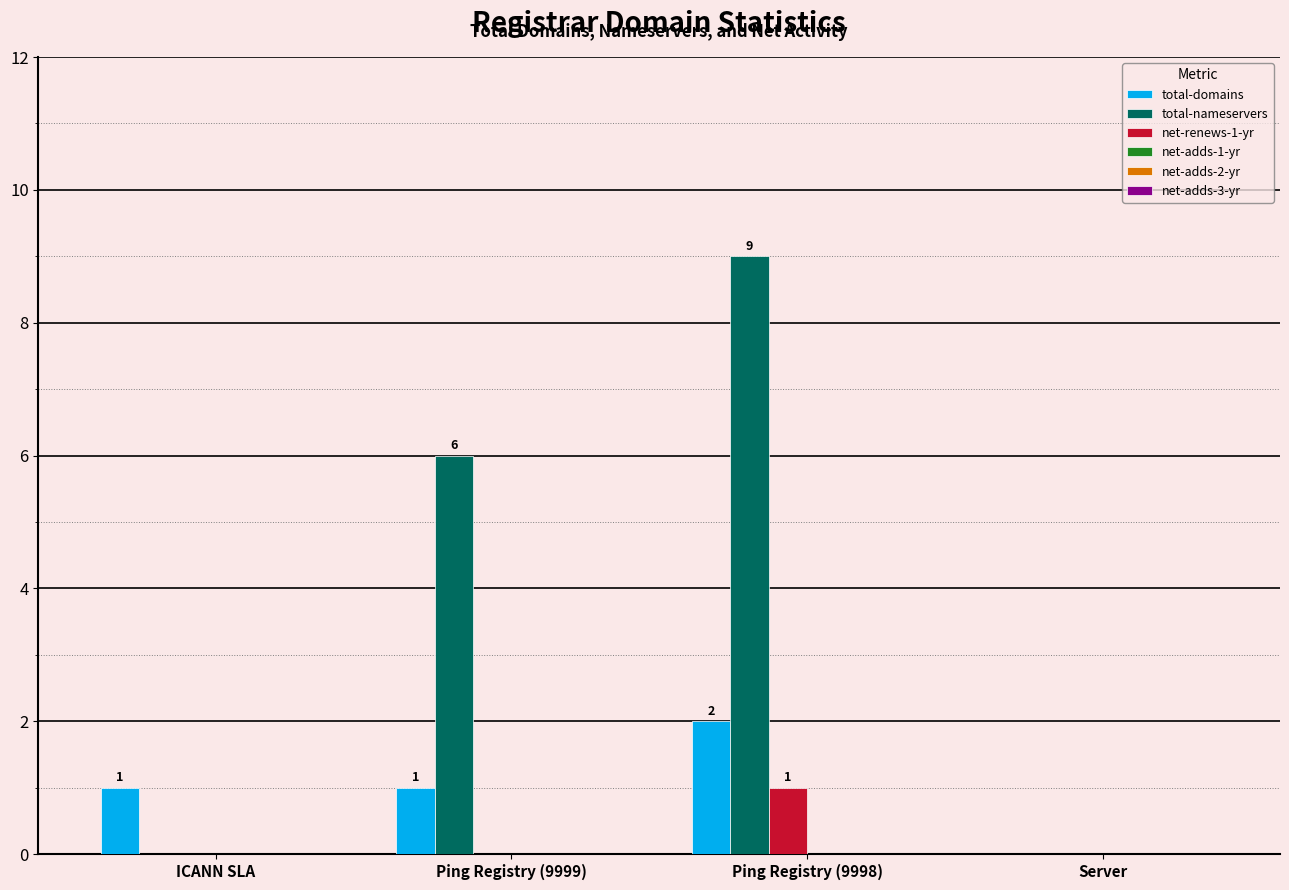

True or false: total-nameservers has a value of 3 at Ping Registry (9998).

False